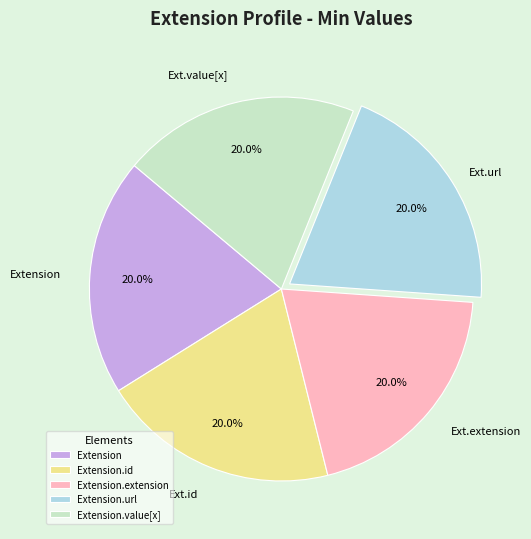

Approximately how many times larger is the value at Extension.extension compared to Extension.url?

1.0